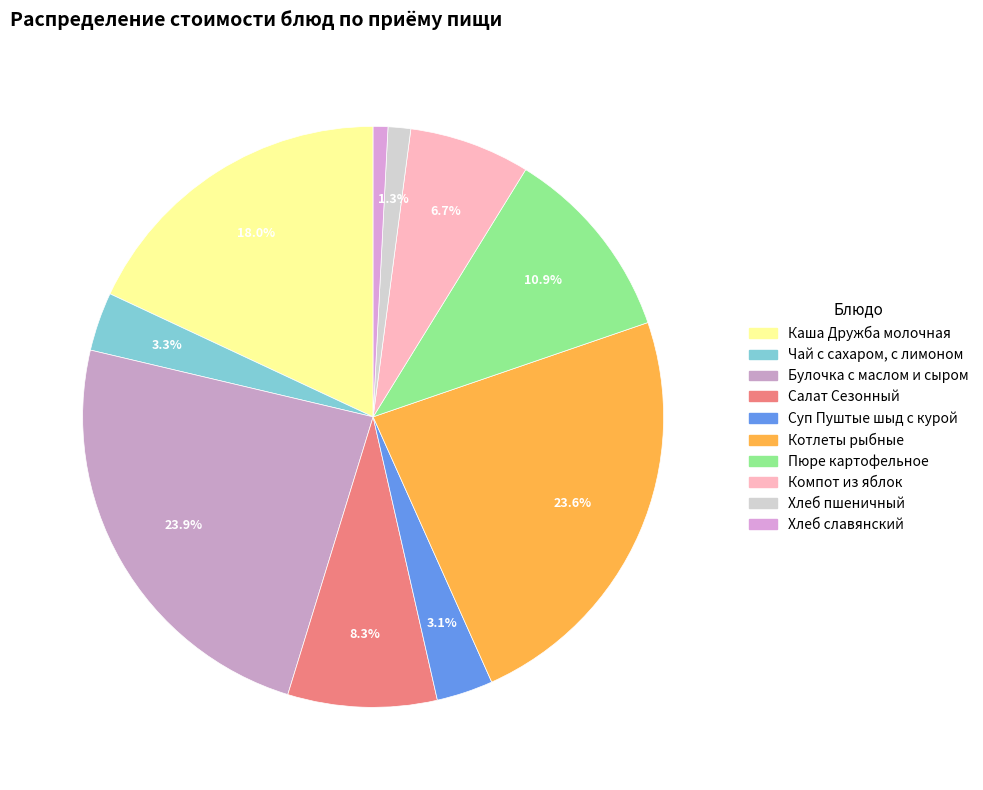

The Пюре картофельное slice represents 11% of the pie. True or false?

True